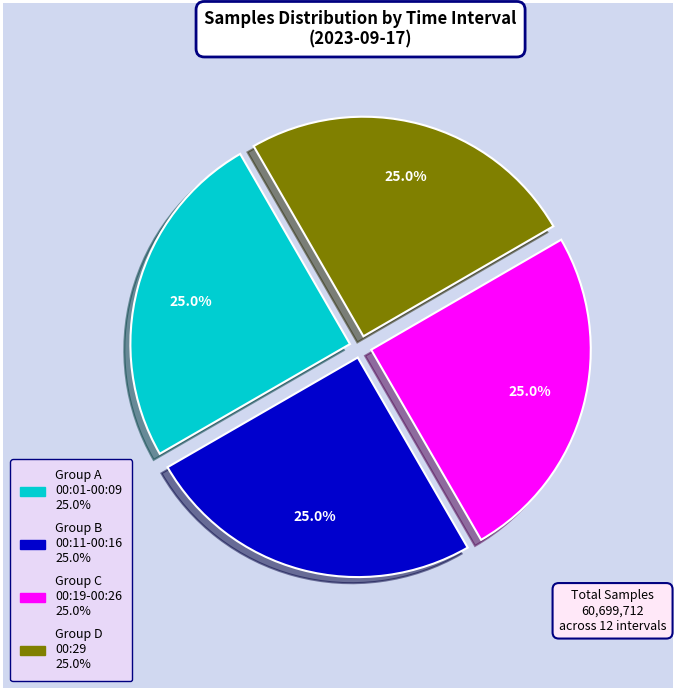

Does any single category account for the majority?

No